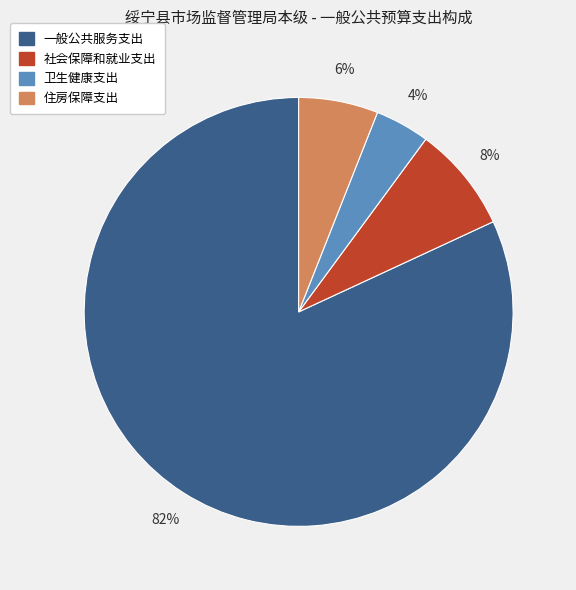

Which has a higher value, 一般公共服务支出 or 卫生健康支出?

一般公共服务支出